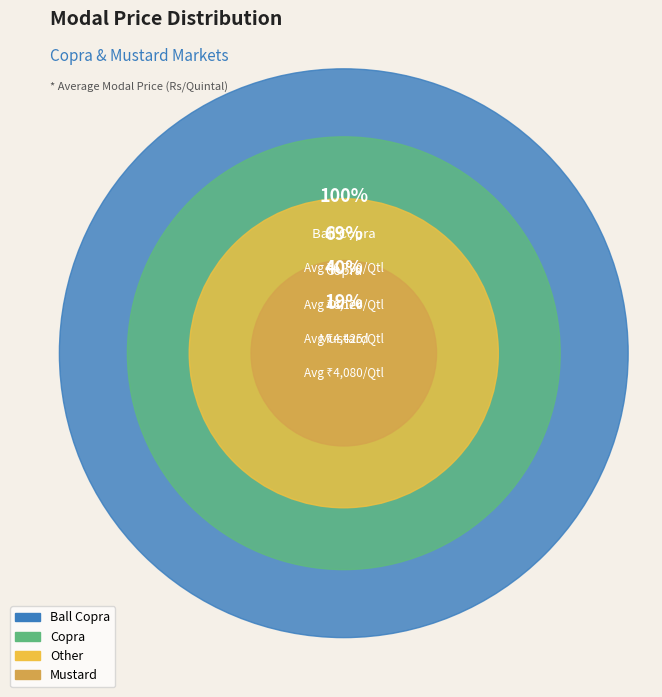

Is there a majority slice in this chart?

No